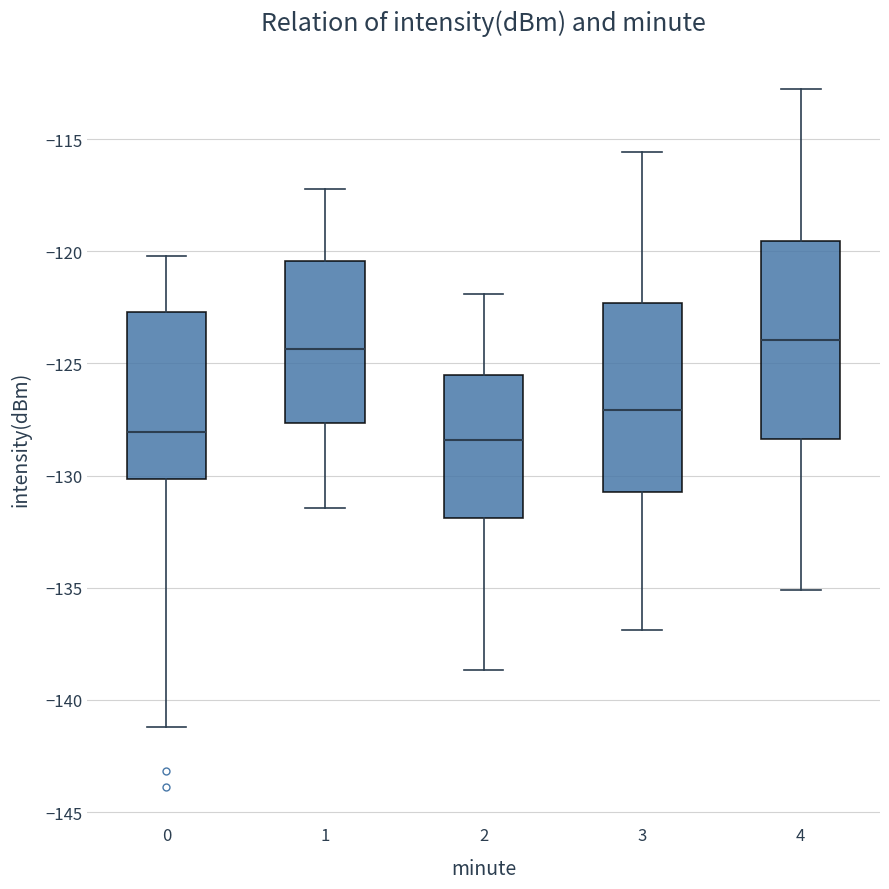

Where is the lower edge of the box at x = 4 on the y-axis? The values are not printed on the chart, so give them approximately, as read against the axis.

-128.5